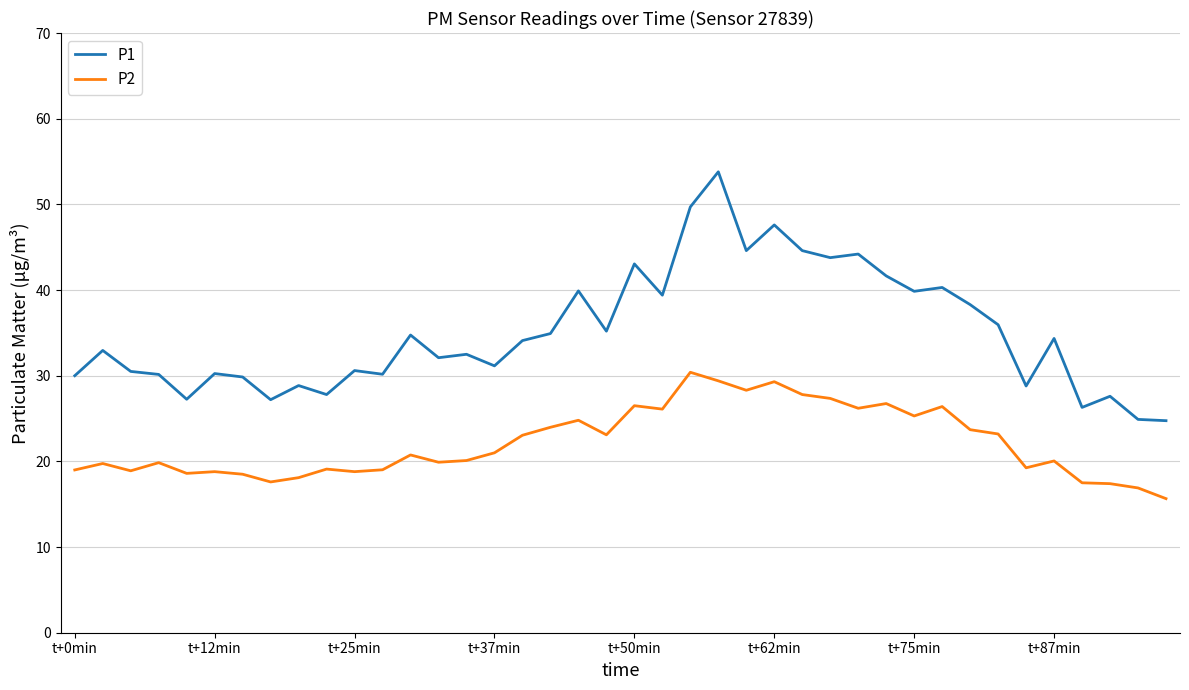

What is the maximum value shown in the chart?

53.8